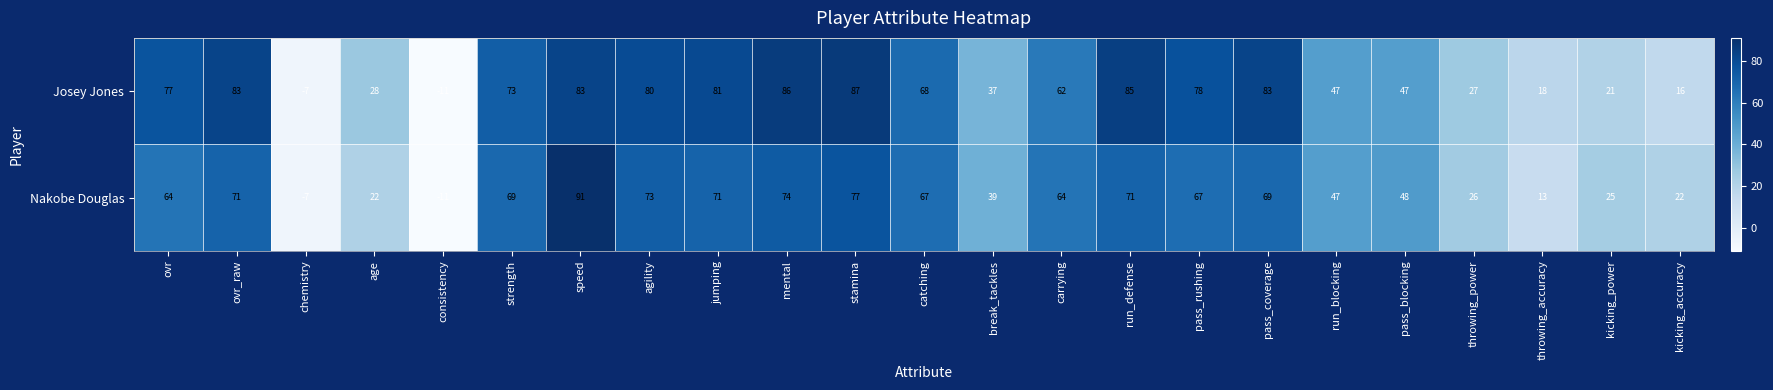

At which category does the chart reach its peak across all series?

speed